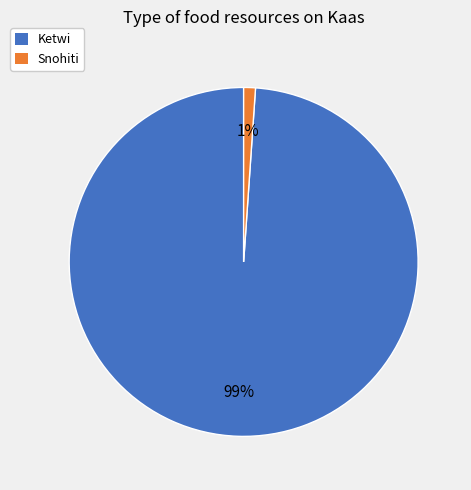

Count the number of slices in the pie.

2